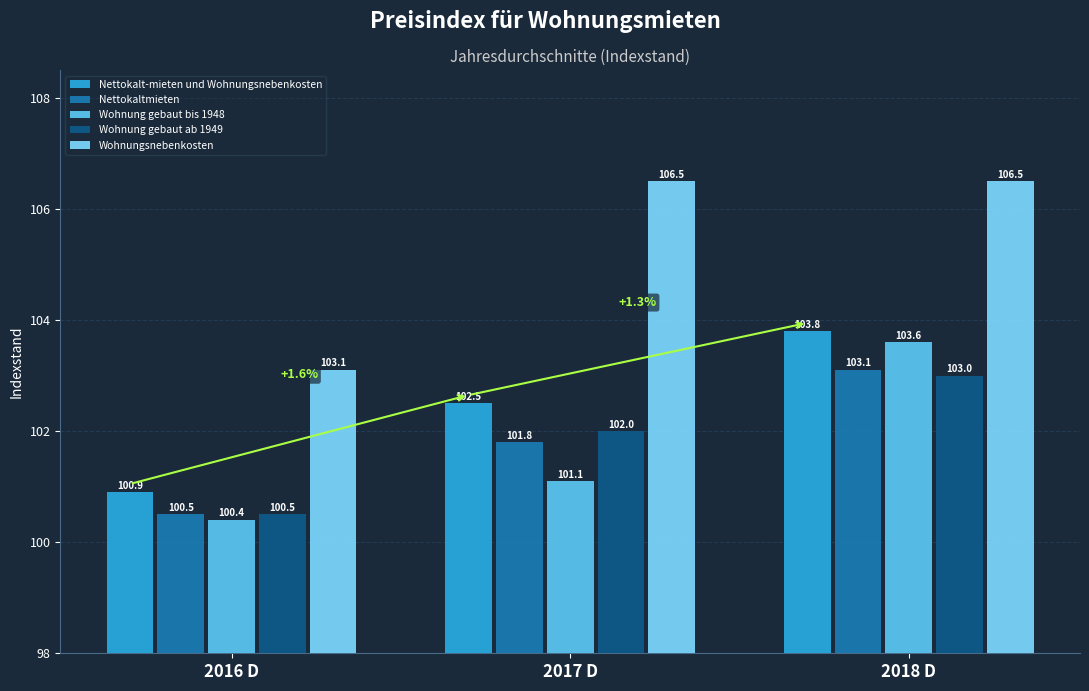

Are the bars grouped side by side (vs. stacked)?

Yes